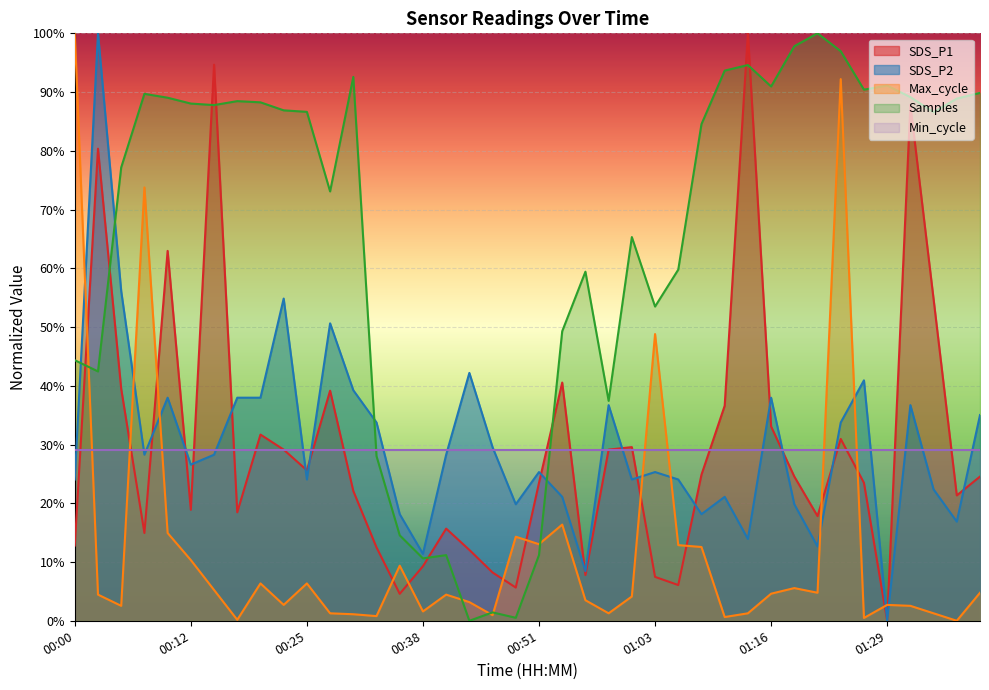

Which has a higher value, 00:05 or 00:32?

00:05